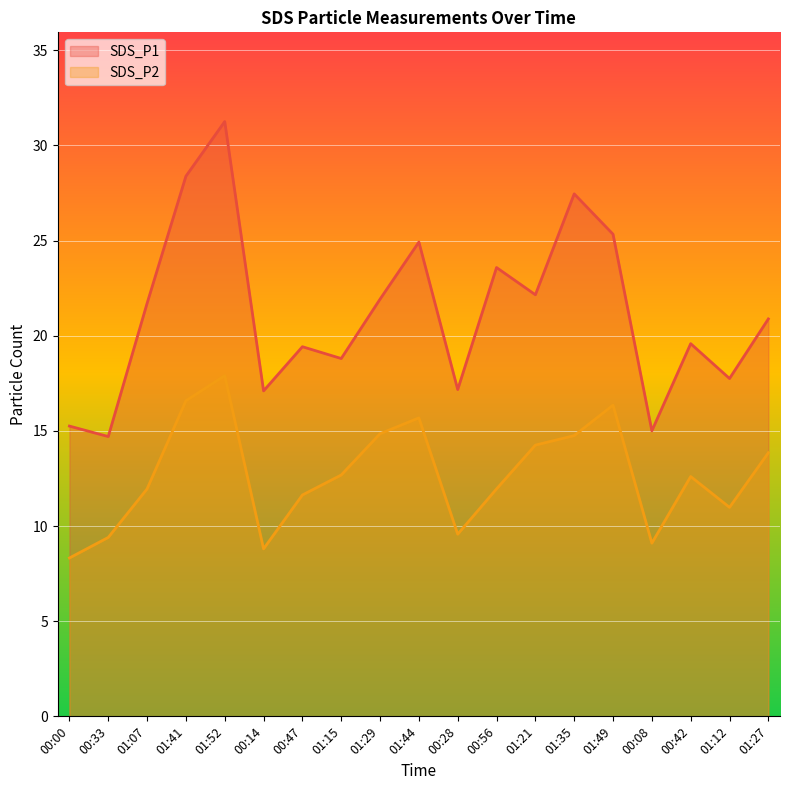

True or false: SDS_P2 and SDS_P1 cross at least once.

False